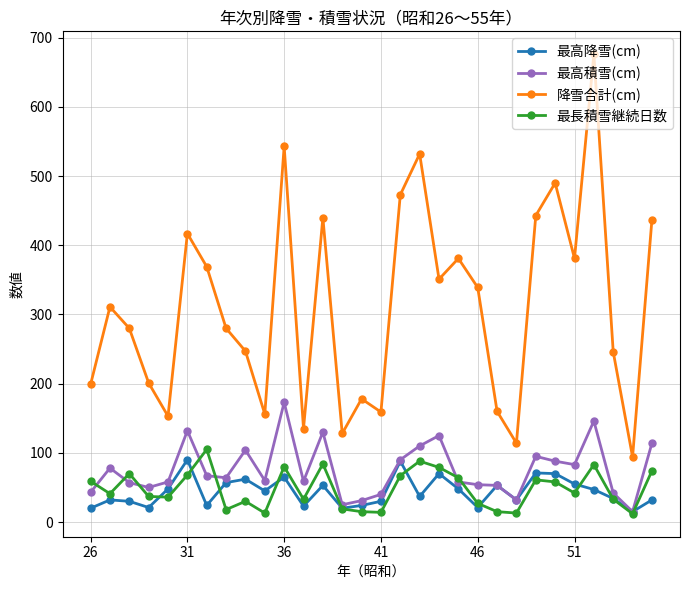

What is the maximum value for 降雪合計(cm)?

676